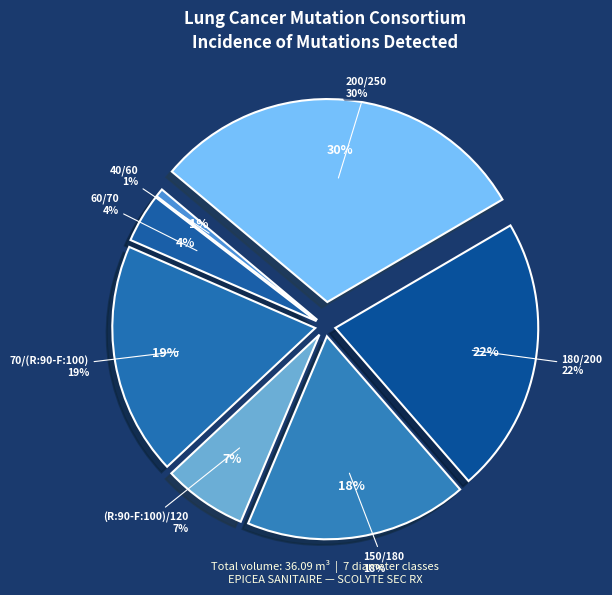

Is there a majority slice in this chart?

No